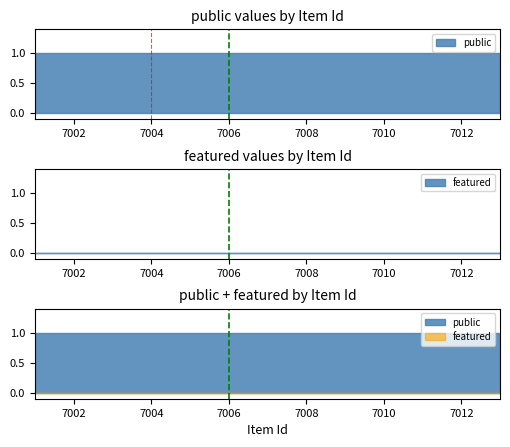

At 7009, list the series in order from smallest to largest.

featured, public